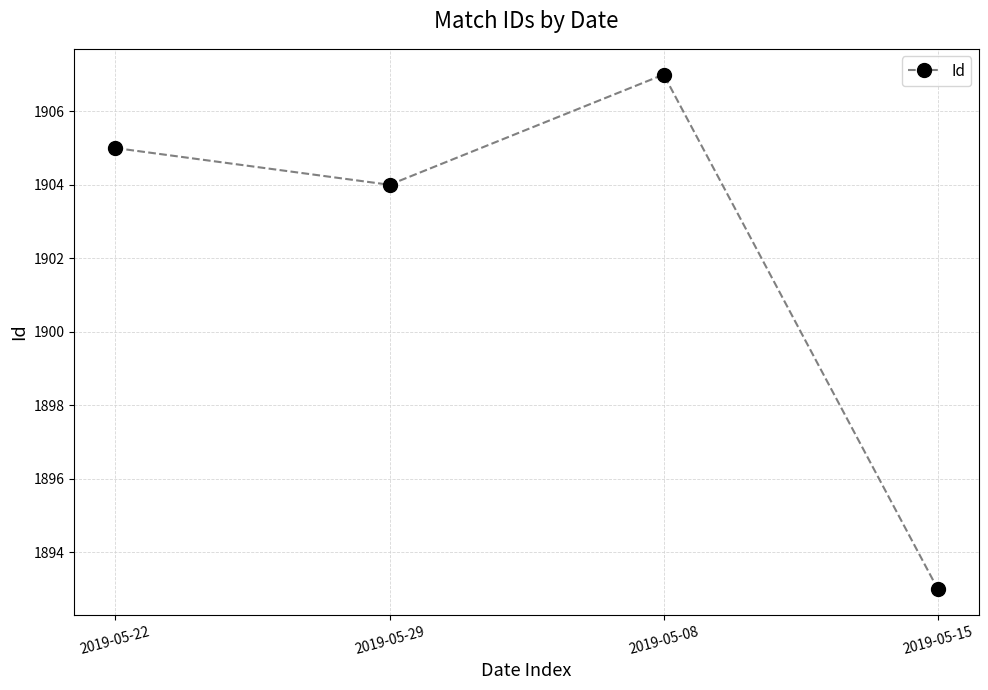

What is the minimum value shown in the chart?

1893